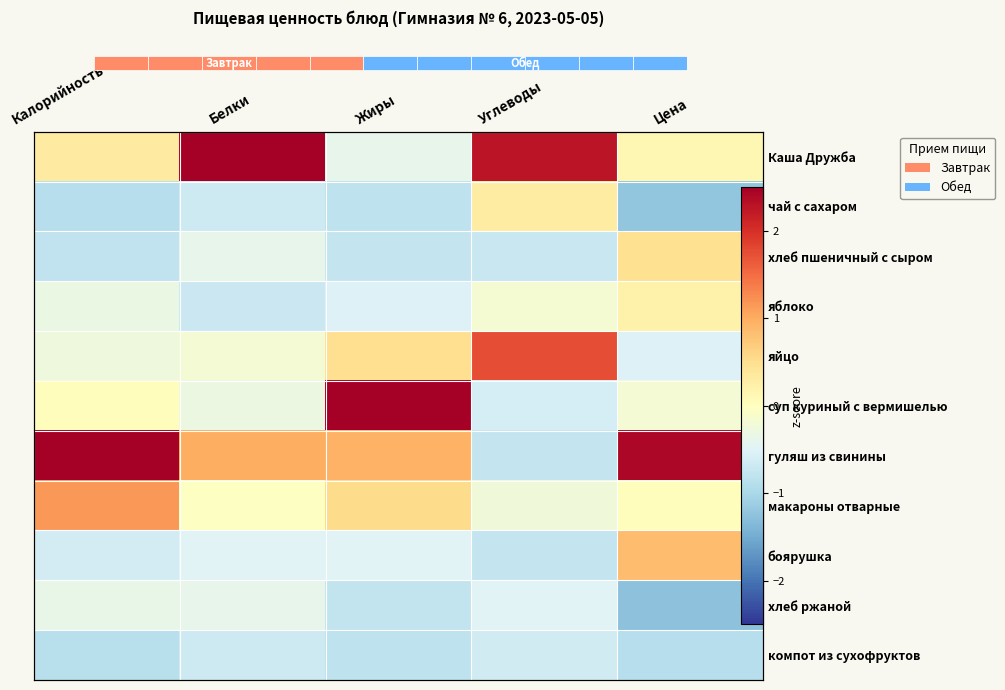

What is the difference between the яйцо values at Цена and Углеводы?

2.3